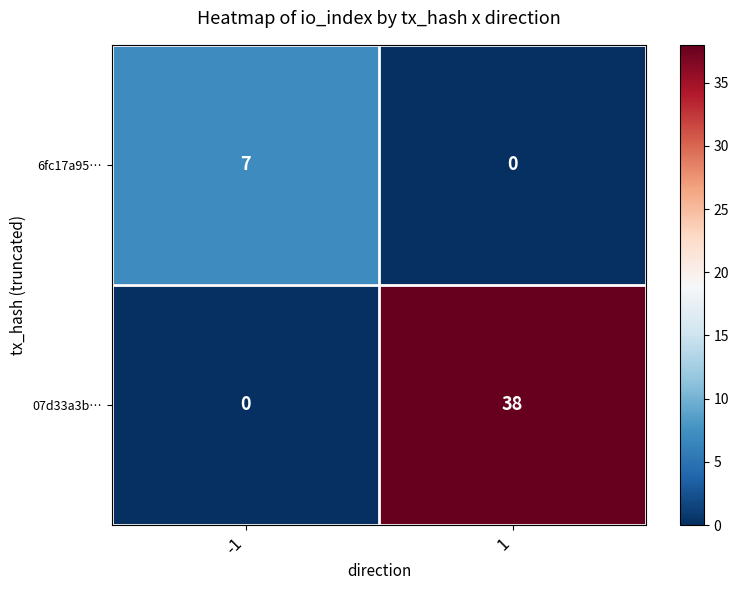

What is the spread (max minus min) of values at 1?

38